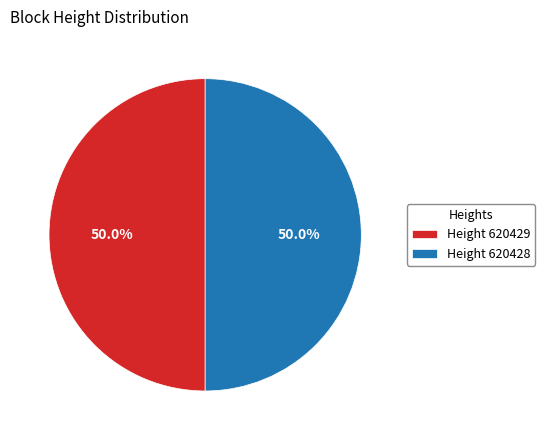

Combined, do Height 620428 and Height 620429 account for over 50%?

Yes